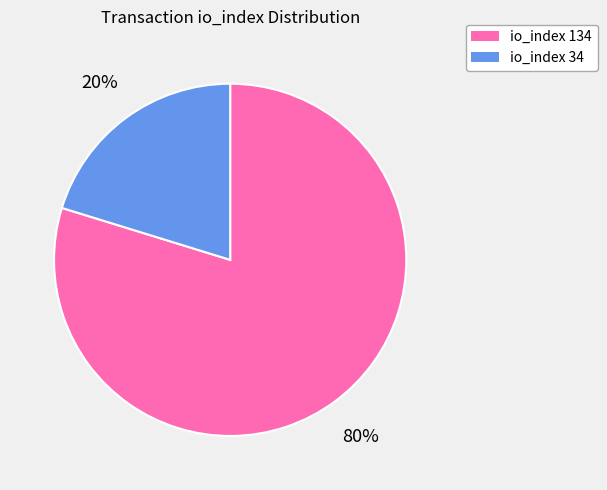

To the nearest percent, what is the average slice percentage?

50%